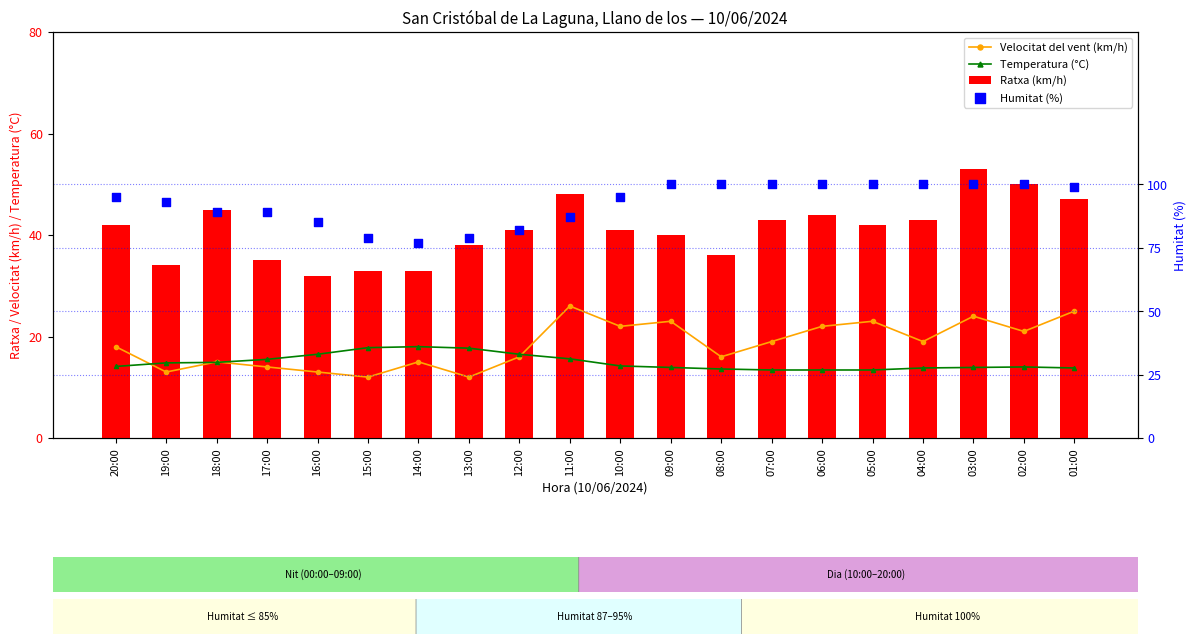

At which category is the sum across all series the highest?

03:00